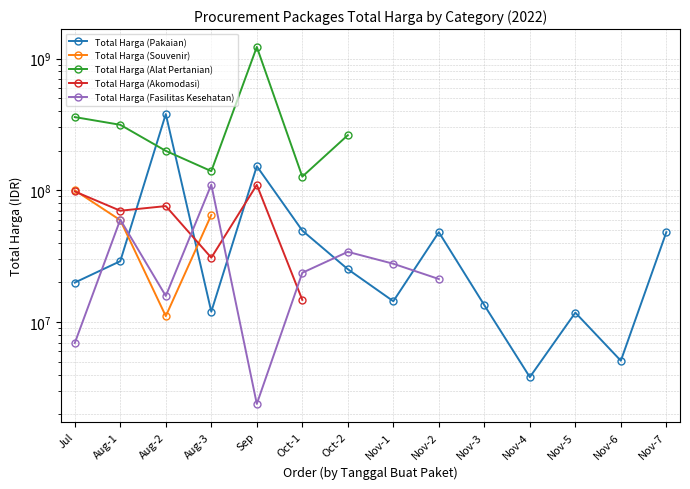

How many lines are shown in the chart?

5